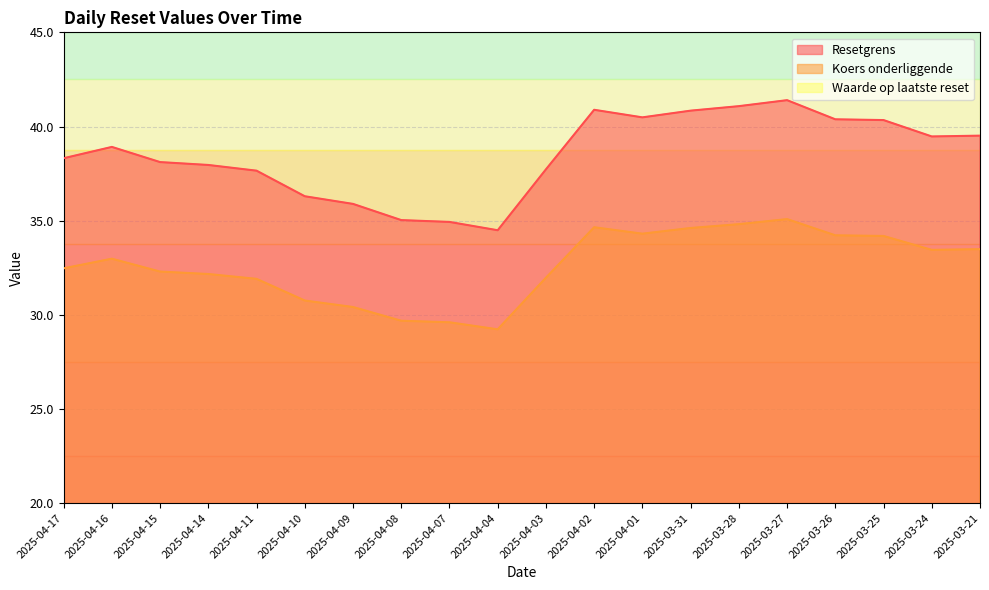

What is the difference between the highest and lowest values at 2025-03-31?

36.0